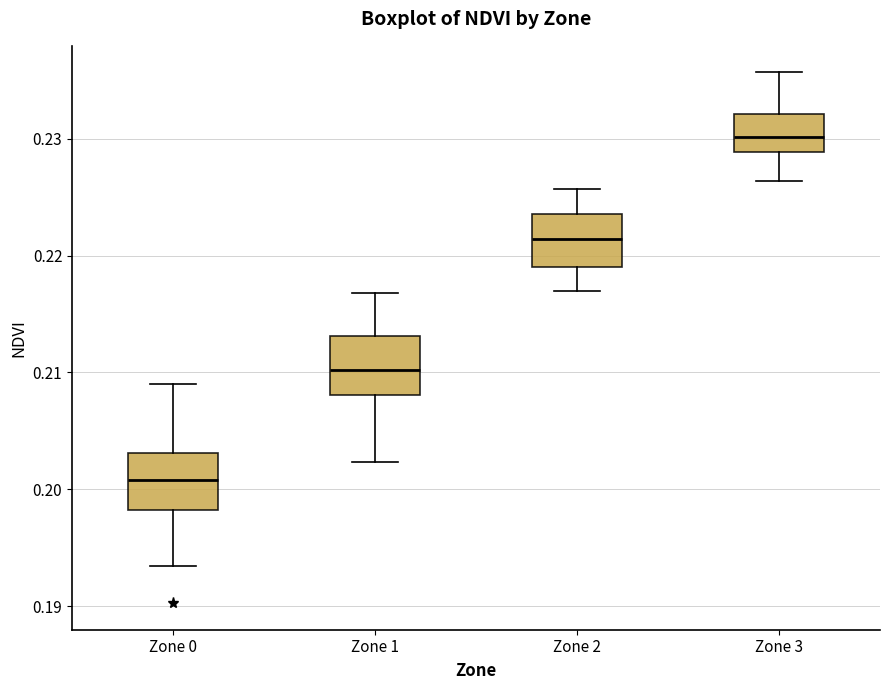

Where does the lower whisker of the box for Zone 3 end on the y-axis? The values are not printed on the chart, so give them approximately, as read against the axis.

0.226